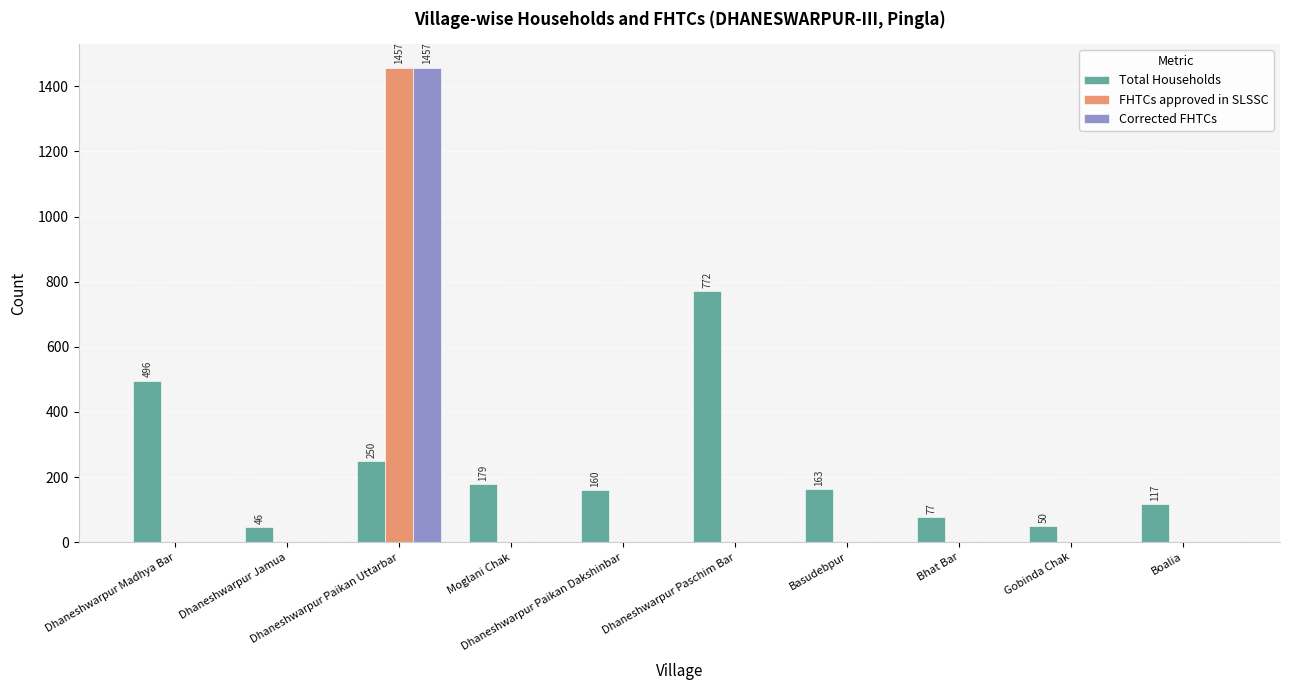

What are all the series names shown in the legend?

Total Households, FHTCs approved in SLSSC, Corrected FHTCs